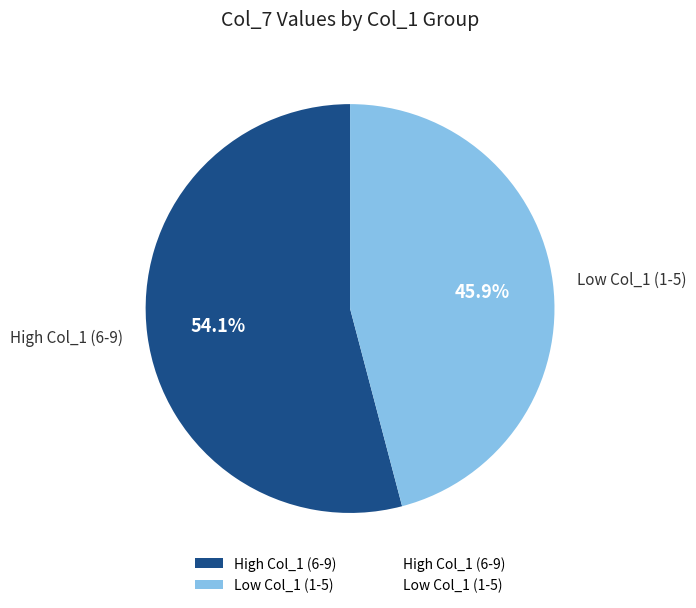

What is the ratio of the value at High Col_1 (6-9) to the value at Low Col_1 (1-5)?

1.2